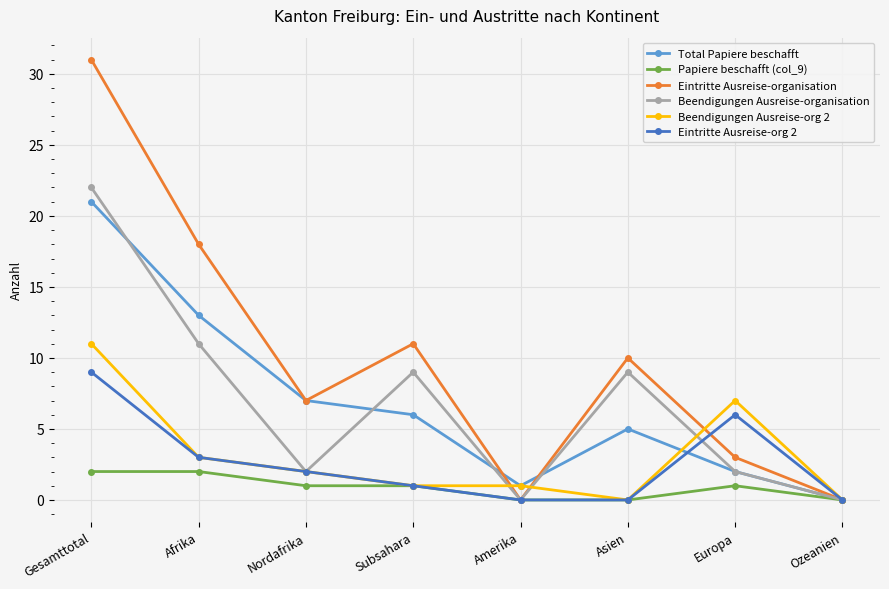

How many categories are shown in the chart?

8